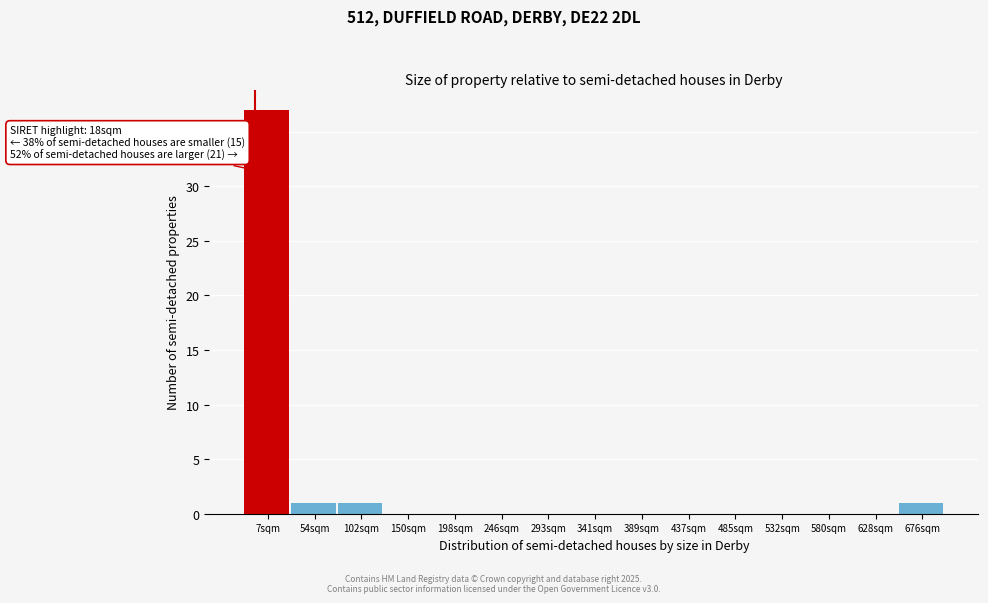

Reading left to right, what are all the values shown in this chart?

7sqm=37	54sqm=1	102sqm=1	150sqm=0	198sqm=0	246sqm=0	293sqm=0	341sqm=0	389sqm=0	437sqm=0	485sqm=0	532sqm=0	580sqm=0	628sqm=0	676sqm=1